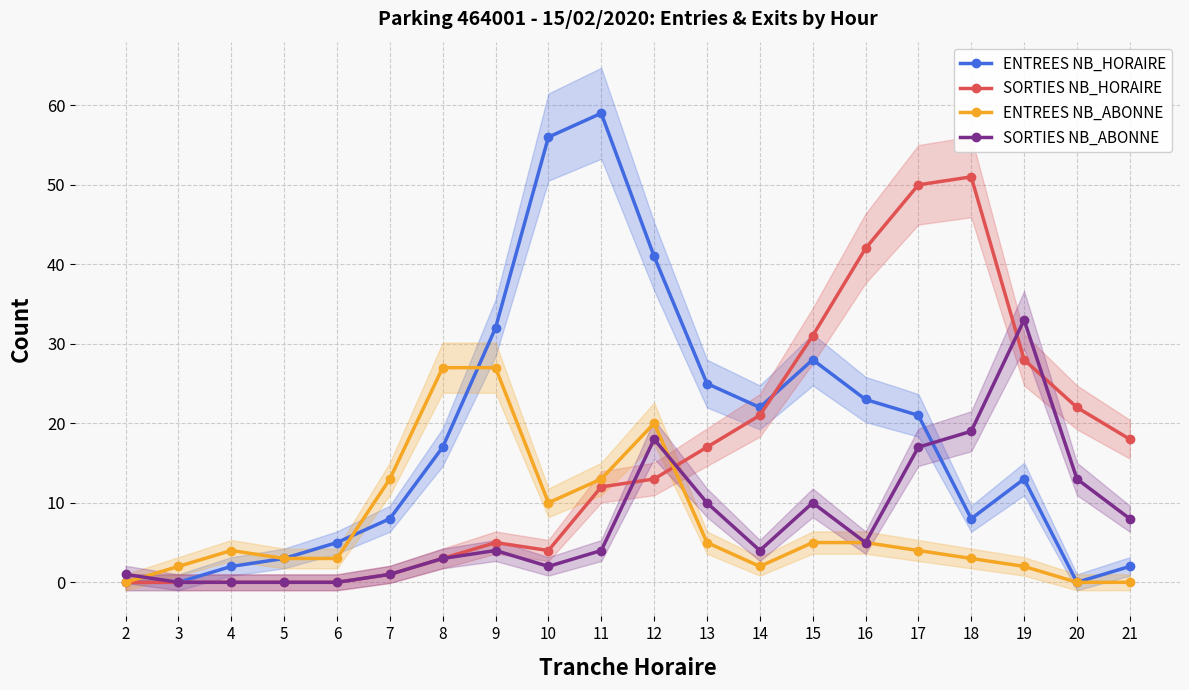

What is the approximate value of SORTIES NB_ABONNE at 16, to the nearest 5?

5